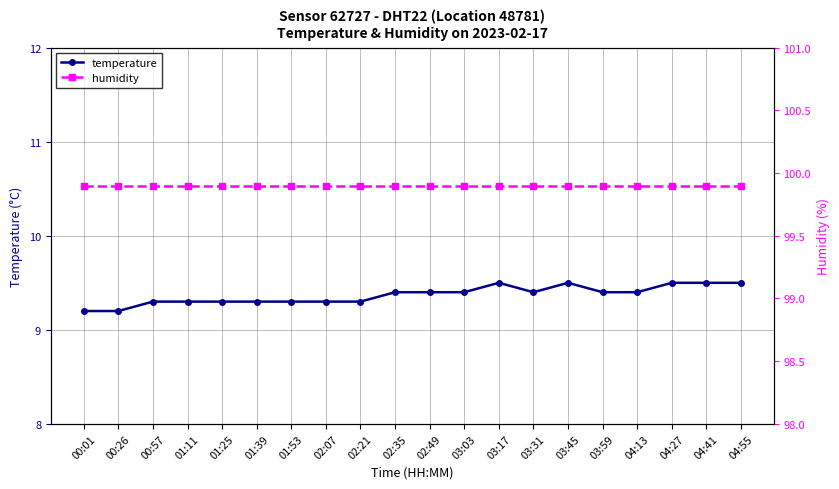

What is the value of the temperature point at the 13th from the left?

9.5